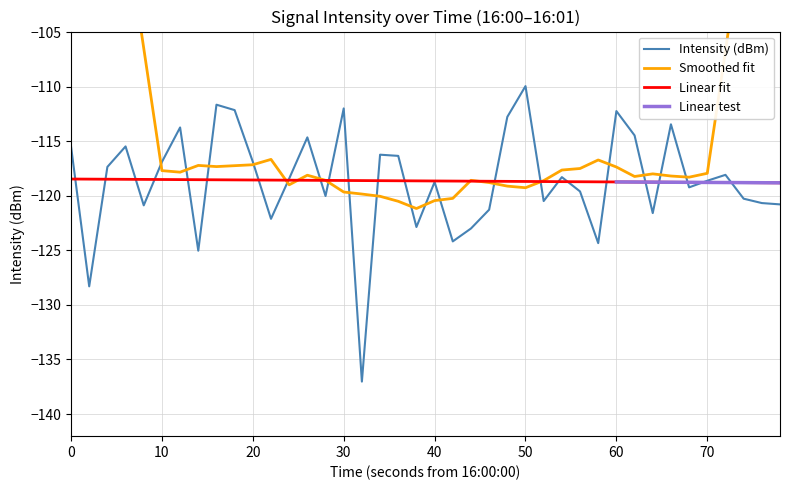

The value of Linear fit at 30 is -184.9. True or false?

False